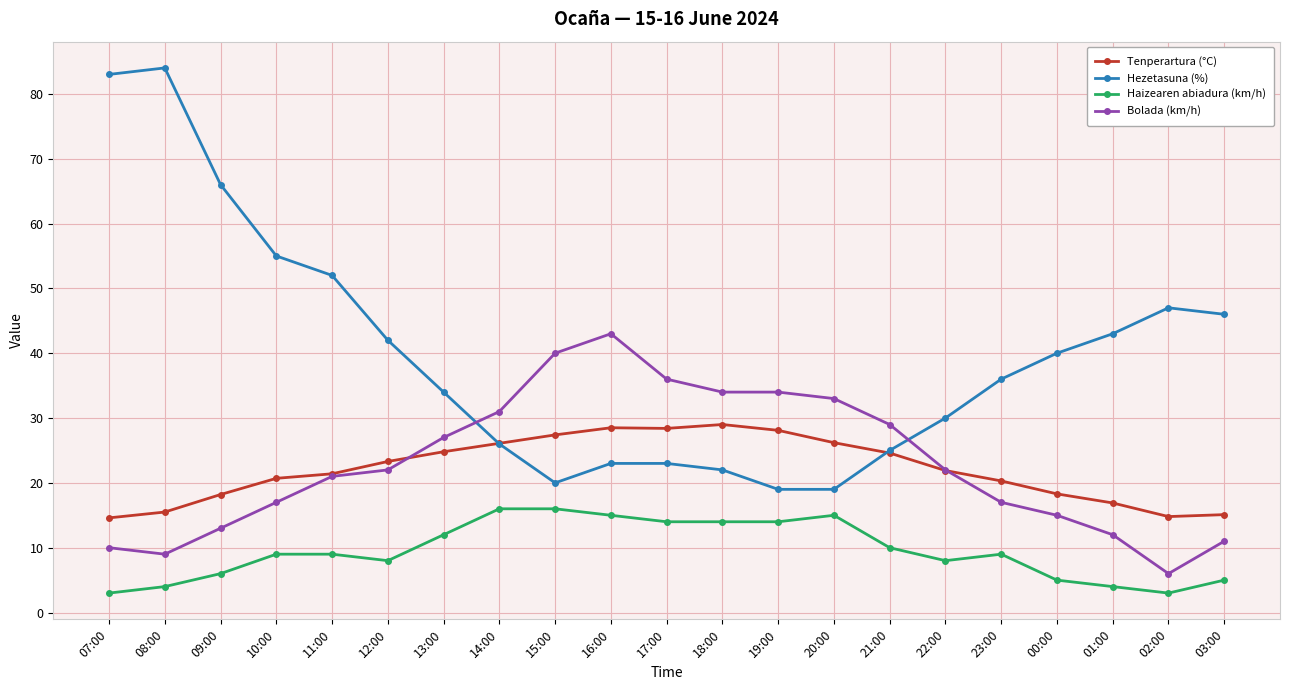

How many values in the Hezetasuna (%) series are below 36?

10